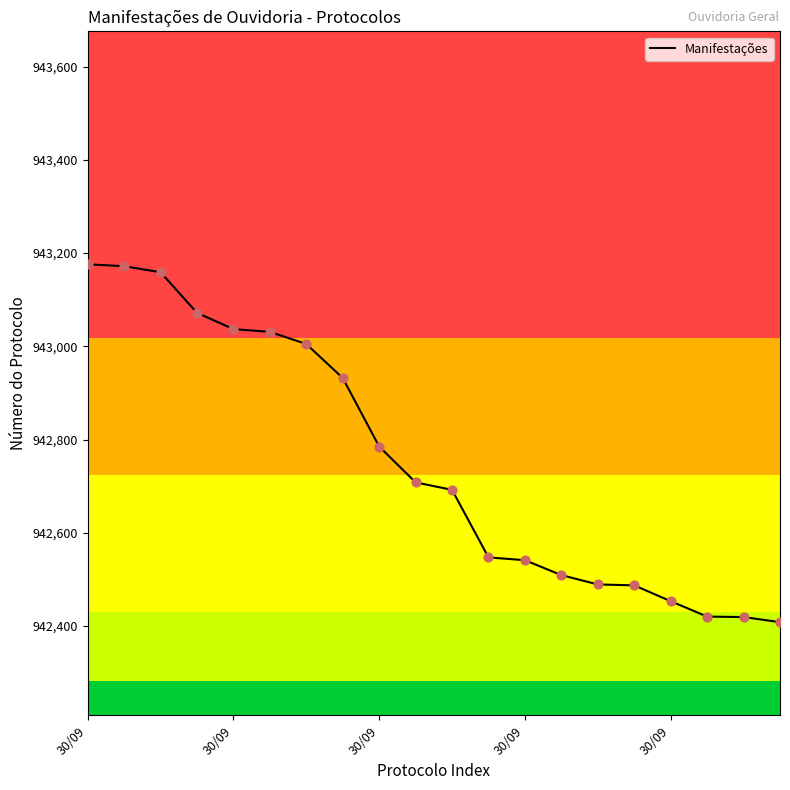

What is the smallest value displayed?

942408